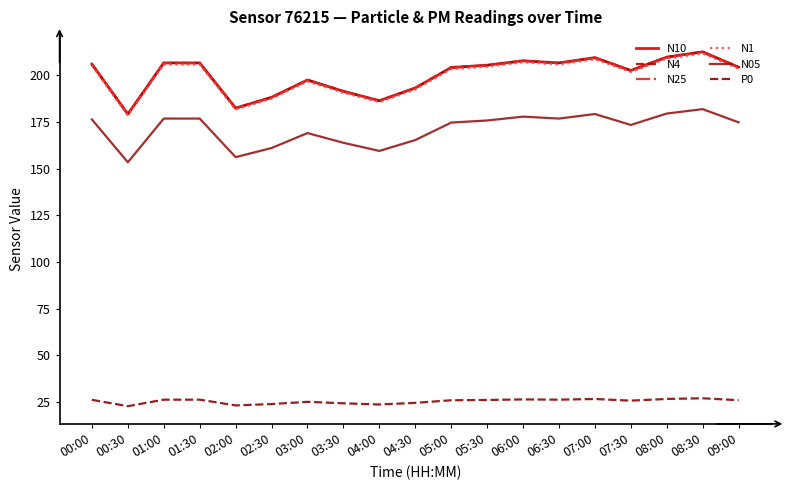

What is the total value across all series at 09:00?

1017.5